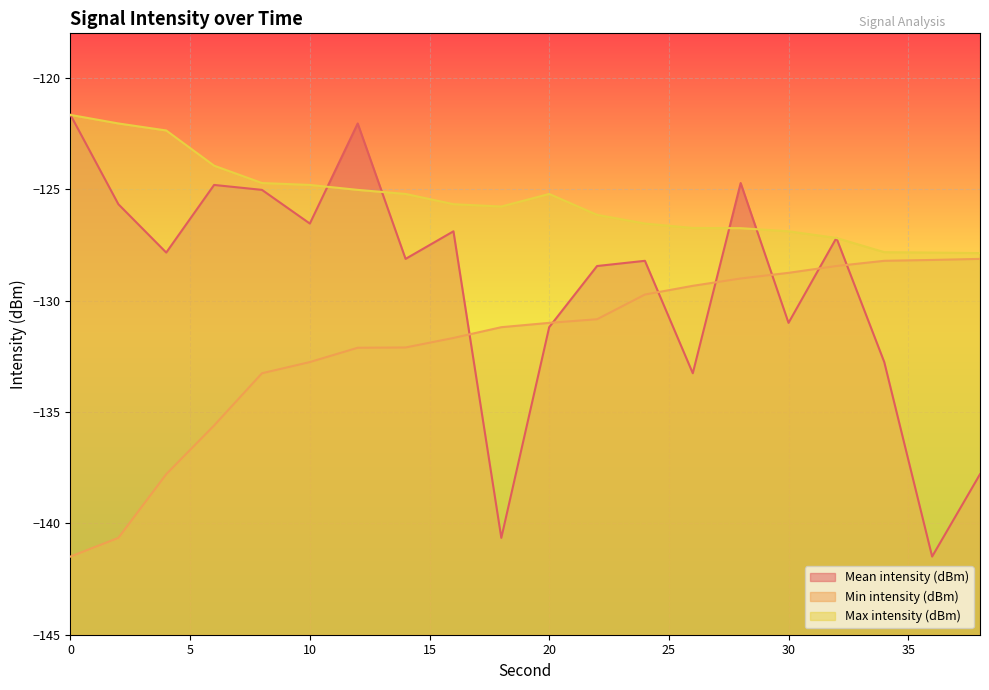

At which label does Mean intensity (dBm) reach its minimum?

36